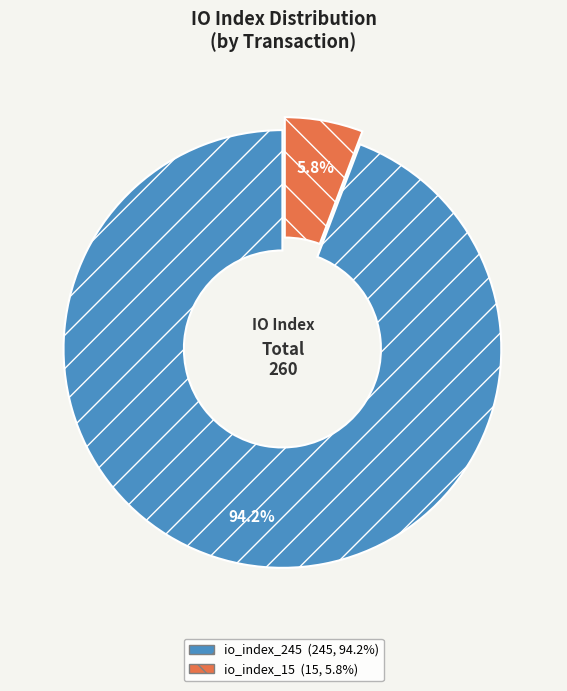

What percentage do io_index_245 and io_index_15 together represent?

100.0%